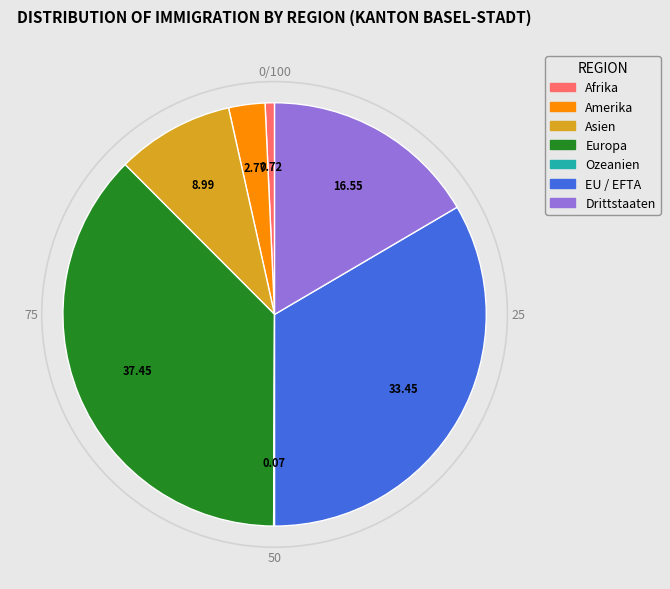

Does Drittstaaten represent more than half of the total?

No